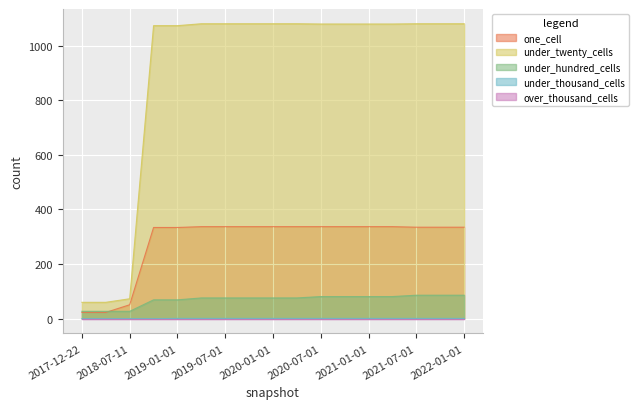

The under_thousand_cells series shows 1 at 2019-07-01. True or false?

True